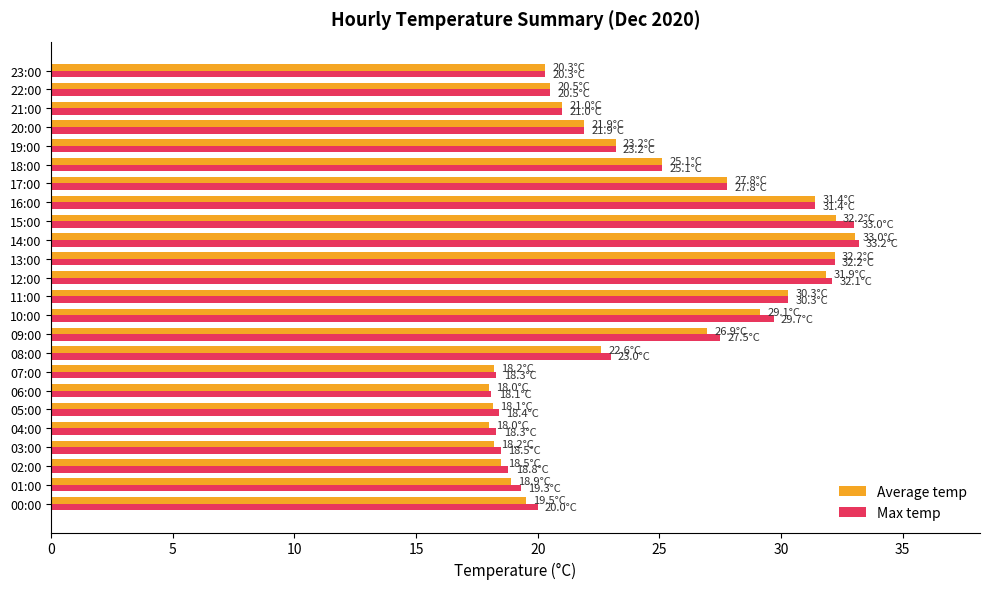

How many distinct data groups are displayed?

2